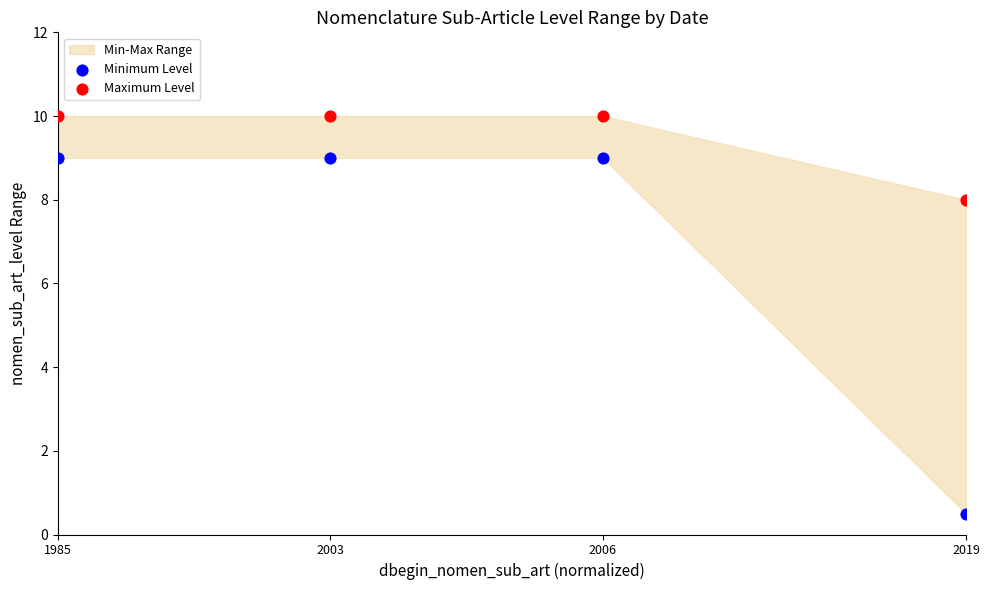

Which series contains the highest Y value?

Maximum Level